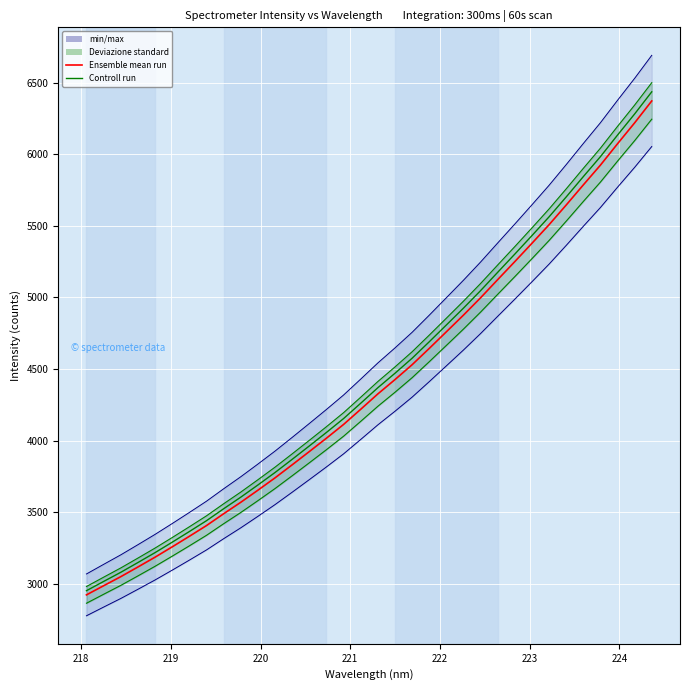

What is the minimum value shown in the chart?

2921.6